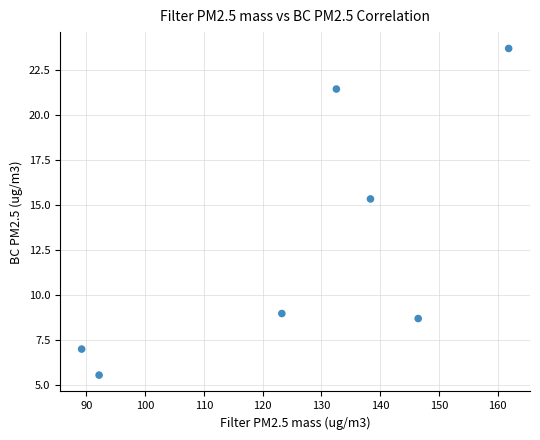

What is the range of Y values (max minus min)?

18.2